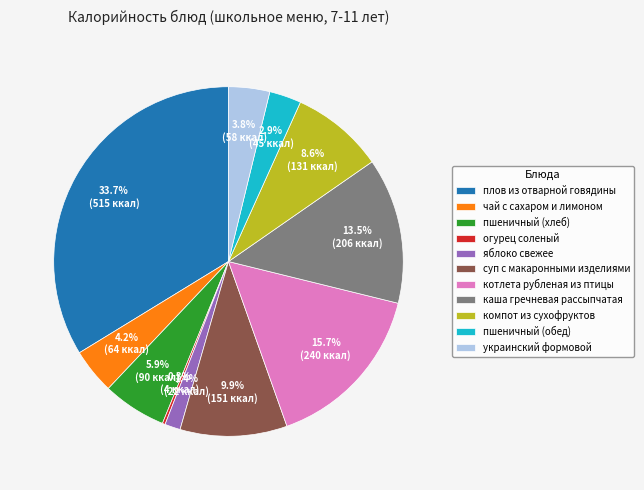

Between пшеничный (хлеб) and плов из отварной говядины, which is larger?

плов из отварной говядины